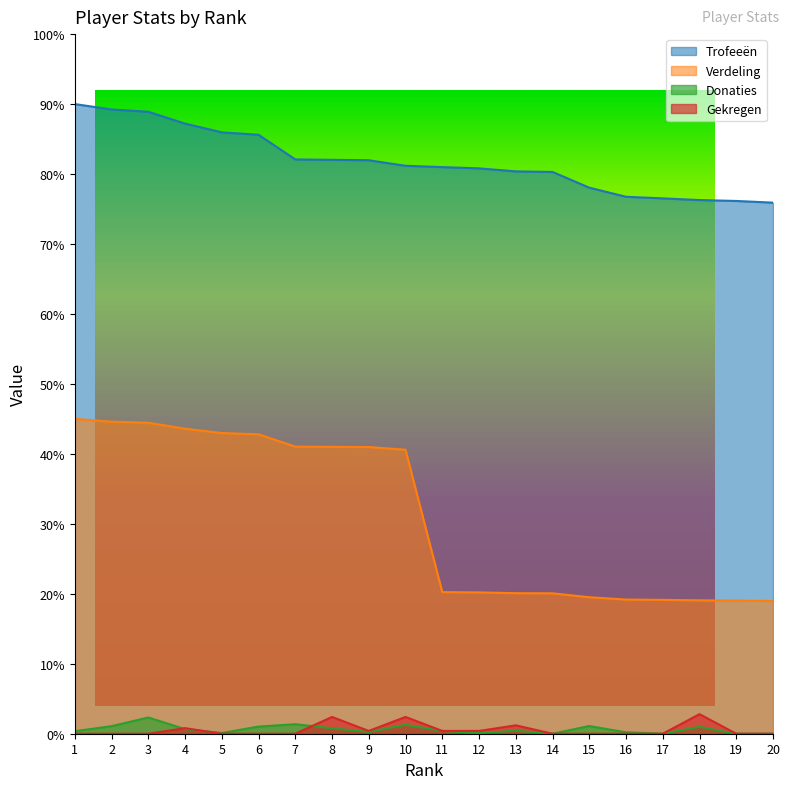

List the labels in order of Gekregen value, smallest first.

1, 2, 3, 5, 6, 7, 14, 15, 16, 17, 19, 20, 9, 11, 12, 4, 13, 8, 10, 18